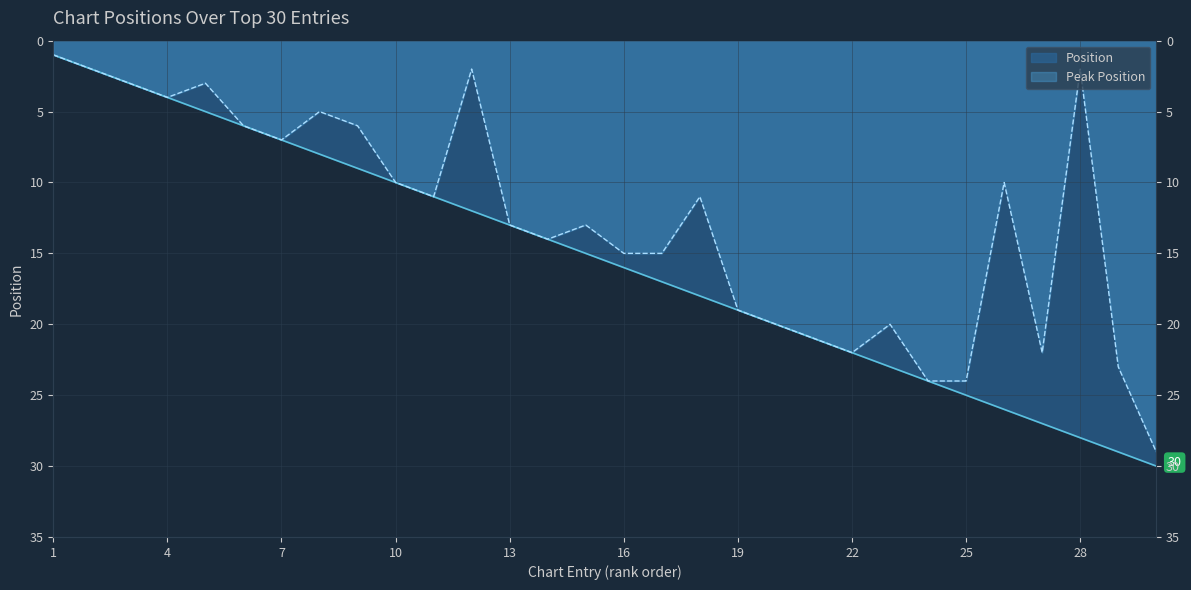

The Peak Position series shows 4 at 6. True or false?

False